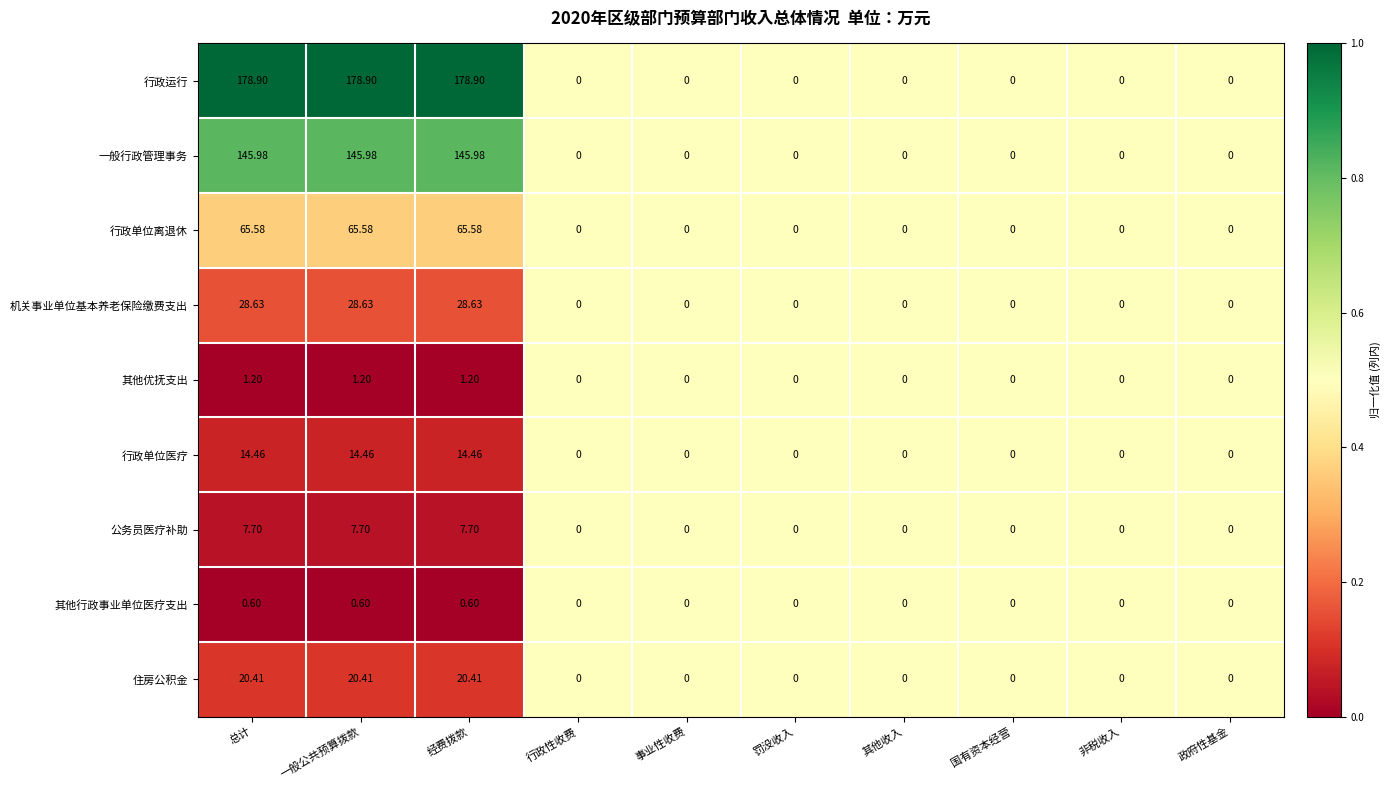

Which series has the largest total across all categories?

行政运行